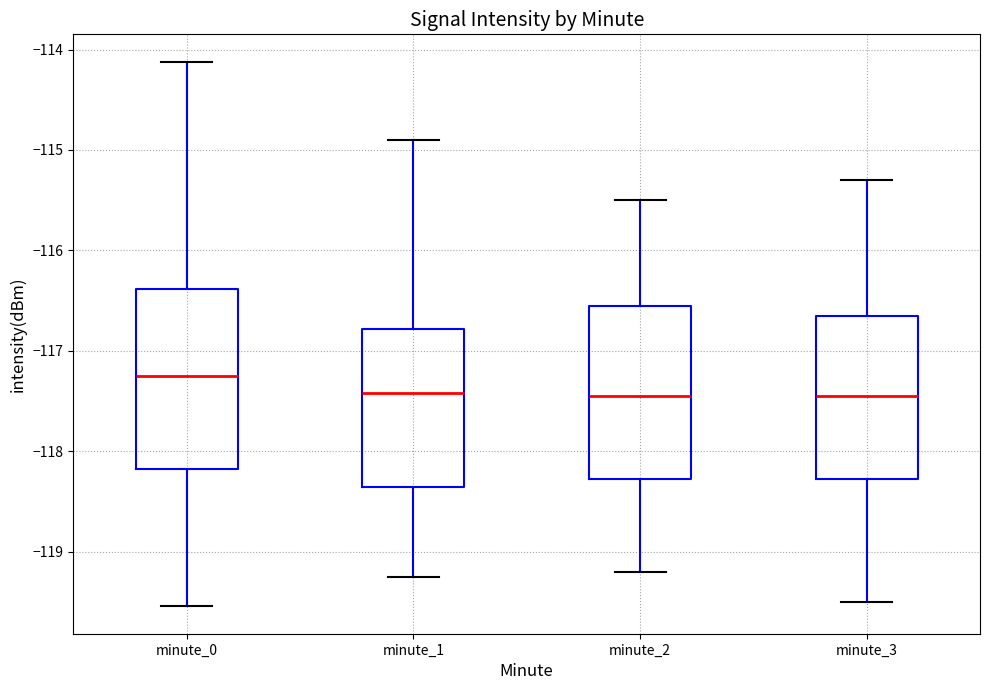

Where is the upper edge of the box for minute_1 on the y-axis? The values are not printed on the chart, so give them approximately, as read against the axis.

-116.8